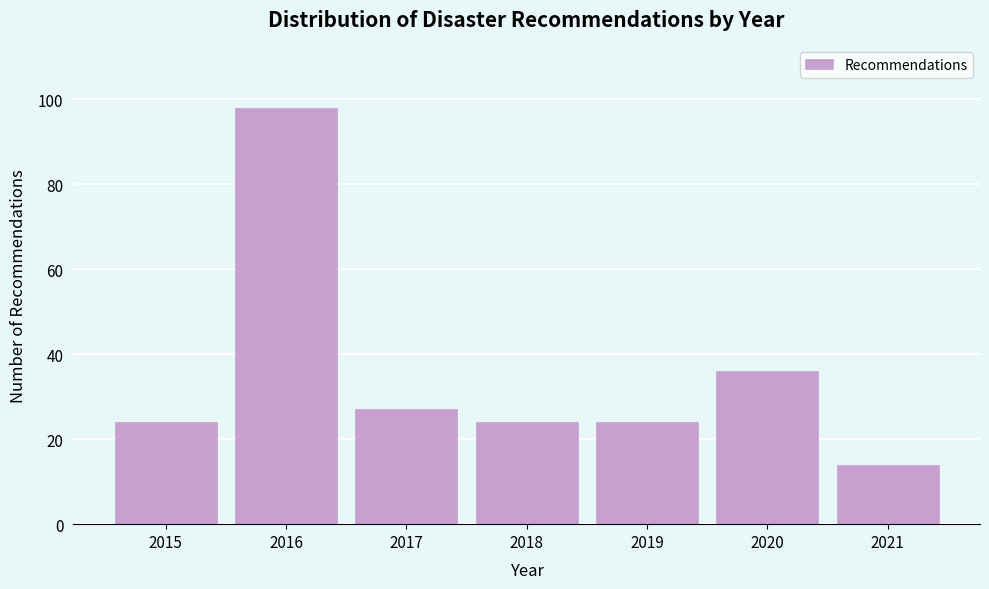

Reading right to left, list all the values displayed in this chart.

14	36	24	24	27	98	24